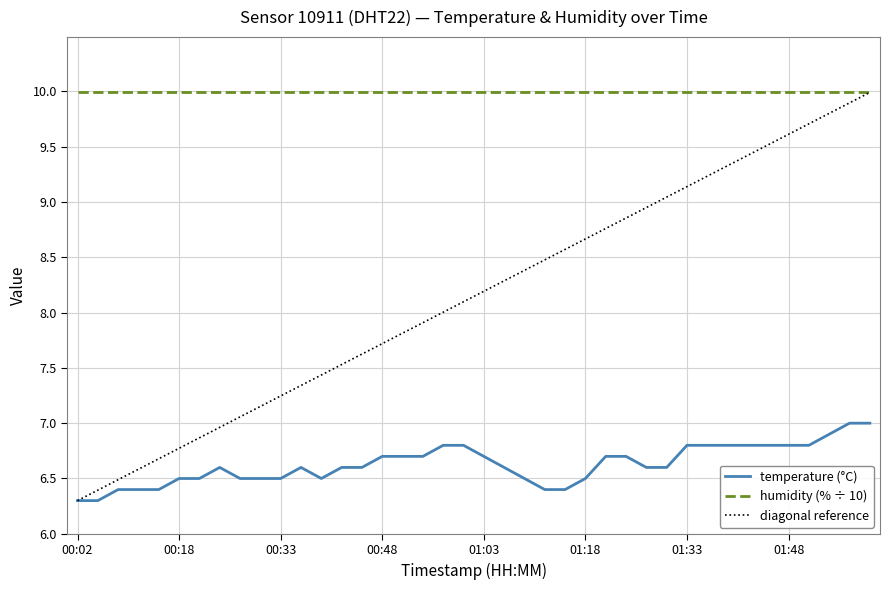

What is the smallest value displayed?

6.3